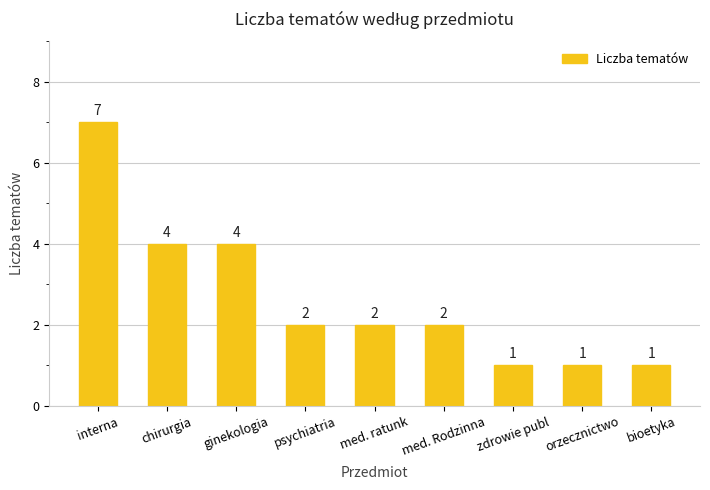

What position from the left is bioetyka?

9